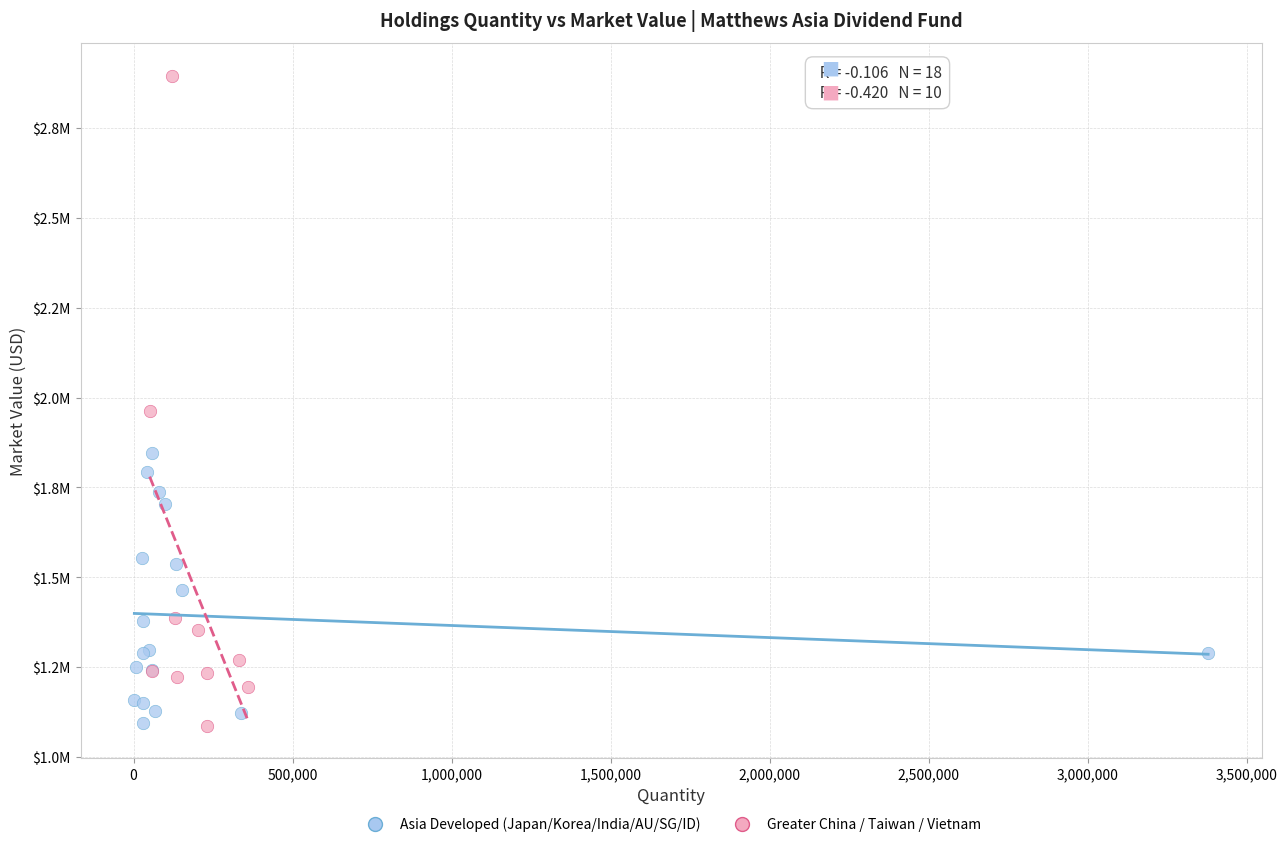

What are all the series names shown in the legend?

Asia Developed (Japan/Korea/India/AU/SG/ID), Greater China / Taiwan / Vietnam